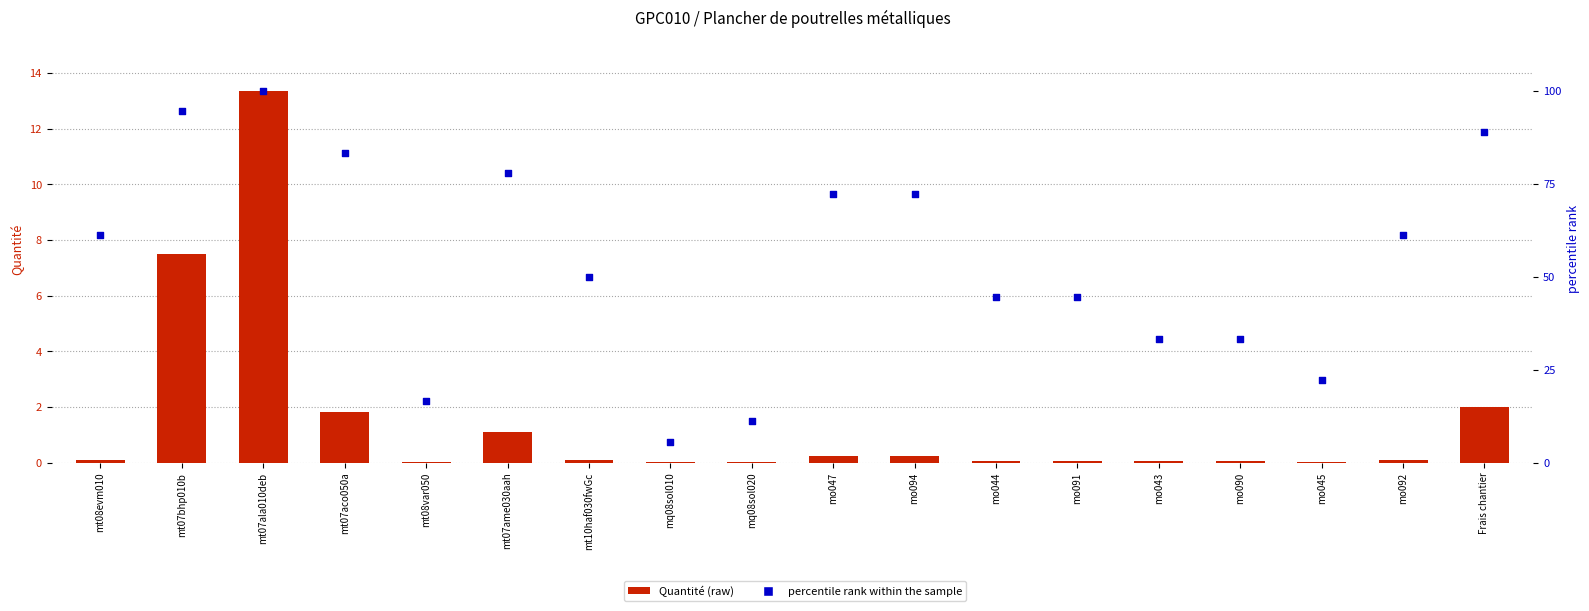

At which category is the sum across all series the highest?

mt07ala010deb